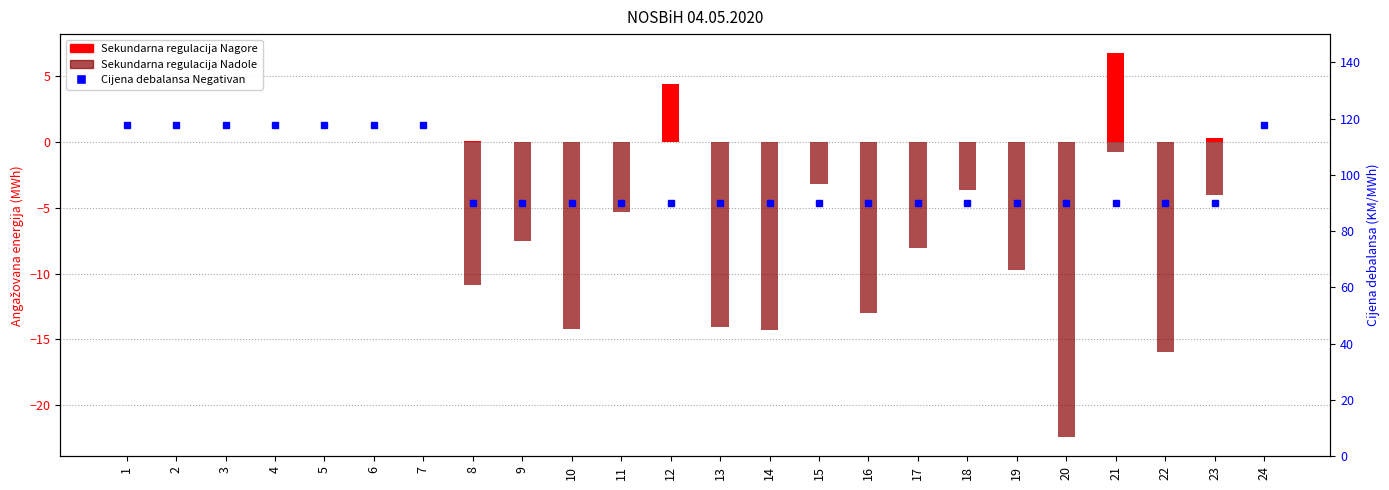

Which series has the largest total across all categories?

Cijena debalansa Negativan